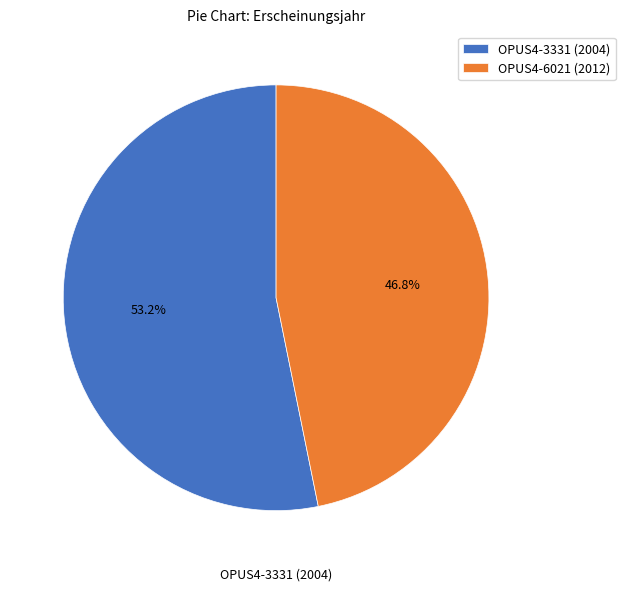

Approximately how many times larger is the value at OPUS4-3331 (2004) compared to OPUS4-6021 (2012)?

1.1